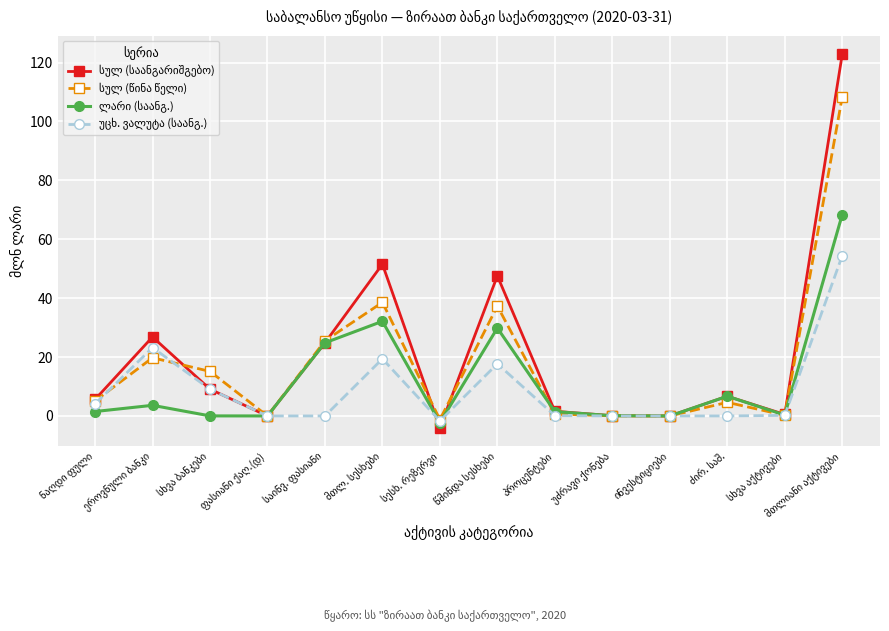

How many series are shown in this chart?

4